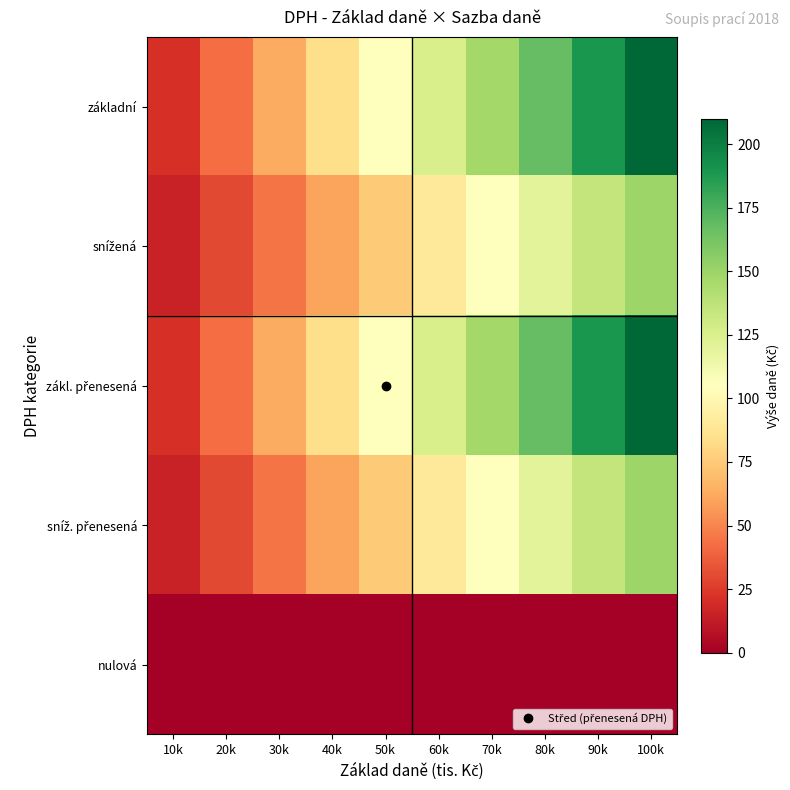

Between 100k and 40k, which is larger?

100k